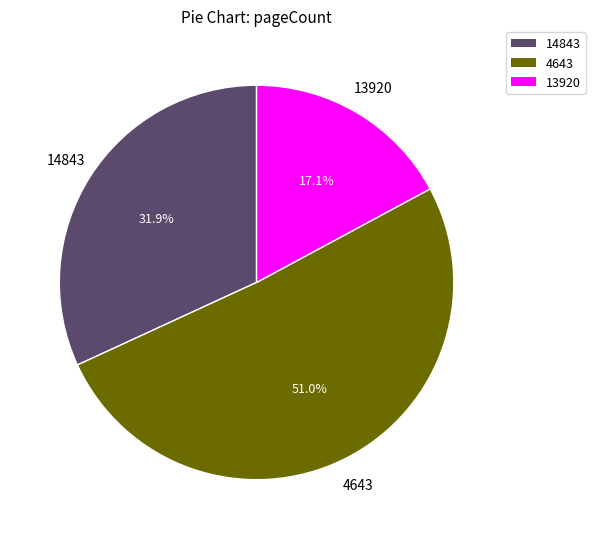

Is there any slice that represents more than half of the pie?

Yes